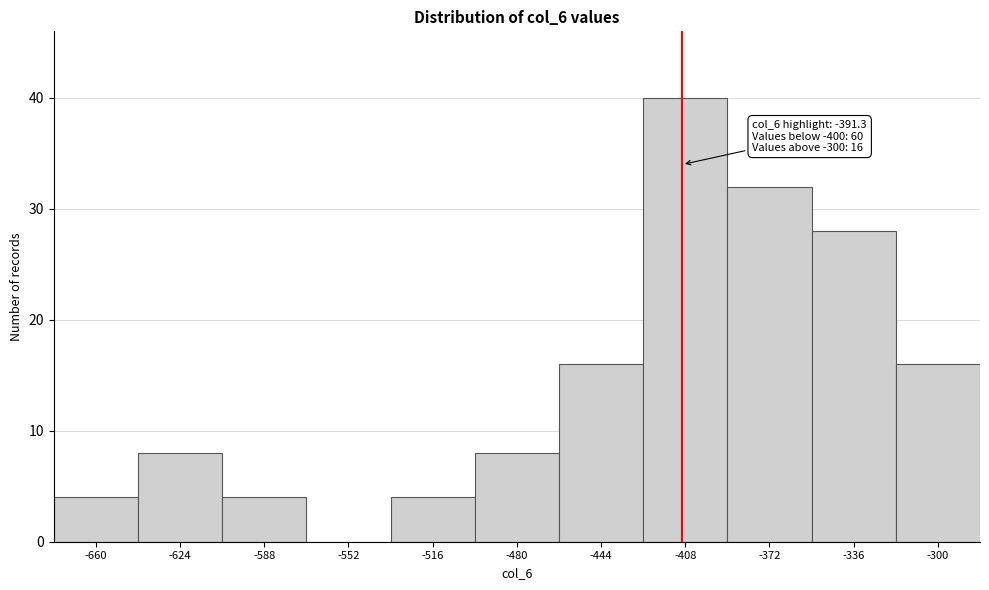

Reading left to right, what are all the values shown in this chart?

-660=4	-624=8	-588=4	-552=0	-516=4	-480=8	-444=16	-408=40	-372=32	-336=28	-300=16